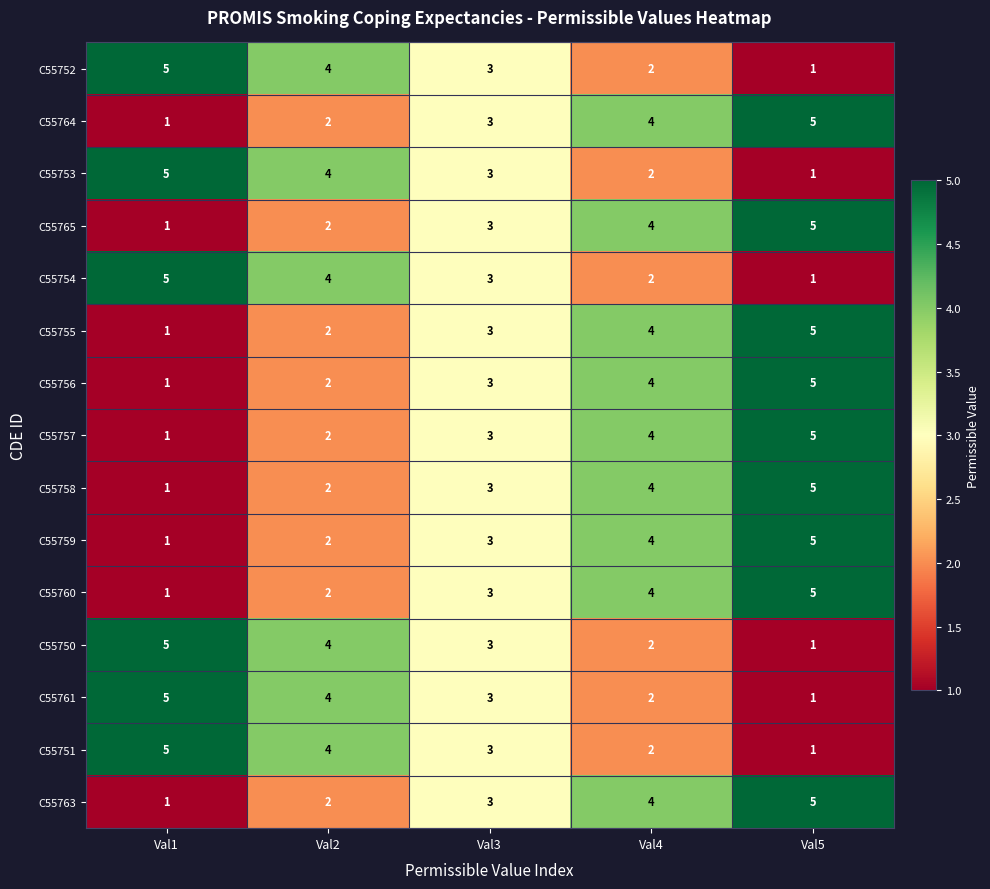

List the labels in order of C55750 value, smallest first.

Val5, Val4, Val3, Val2, Val1